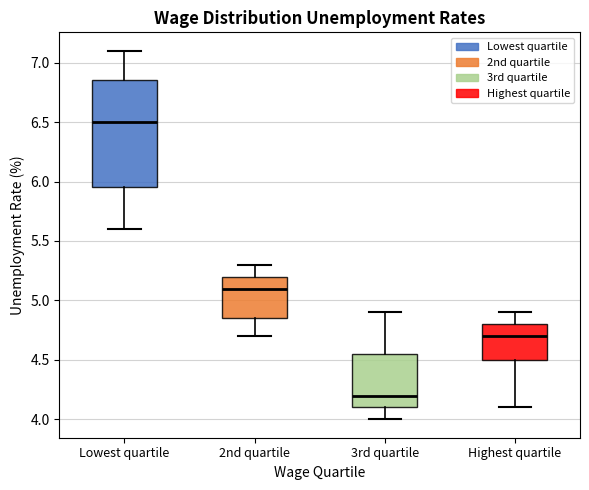

Where does the median line of the box for Highest quartile sit on the y-axis? The values are not printed on the chart, so give them approximately, as read against the axis.

4.70